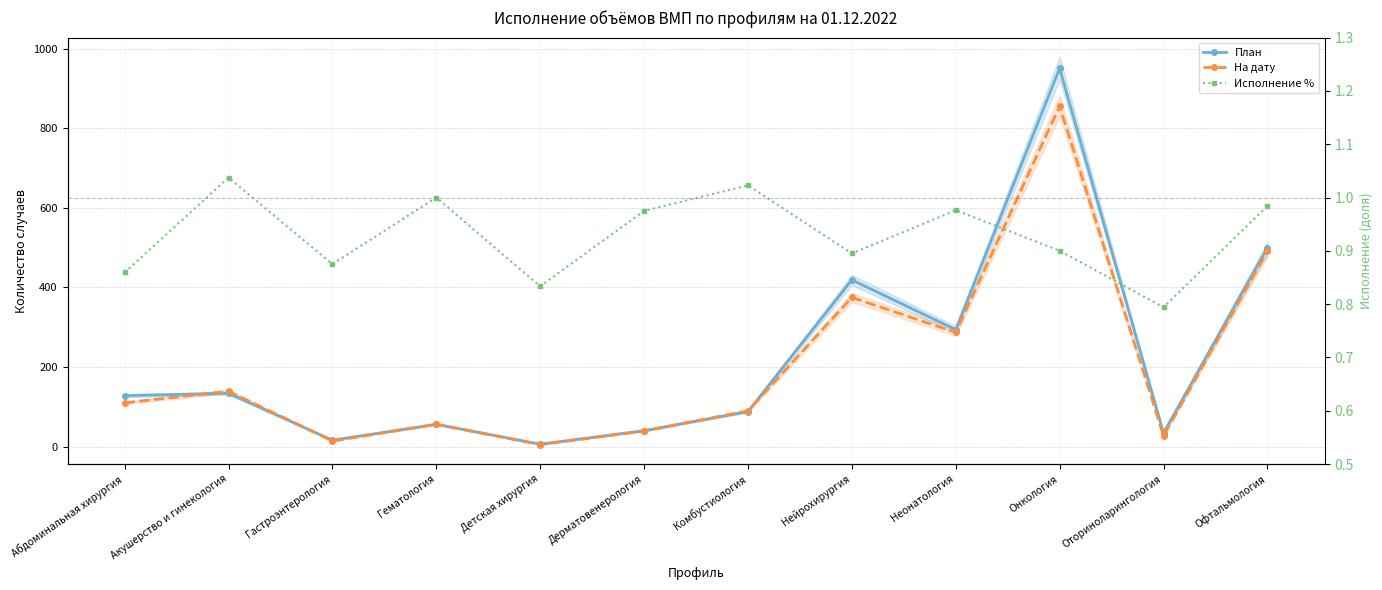

How many lines are shown in the chart?

3